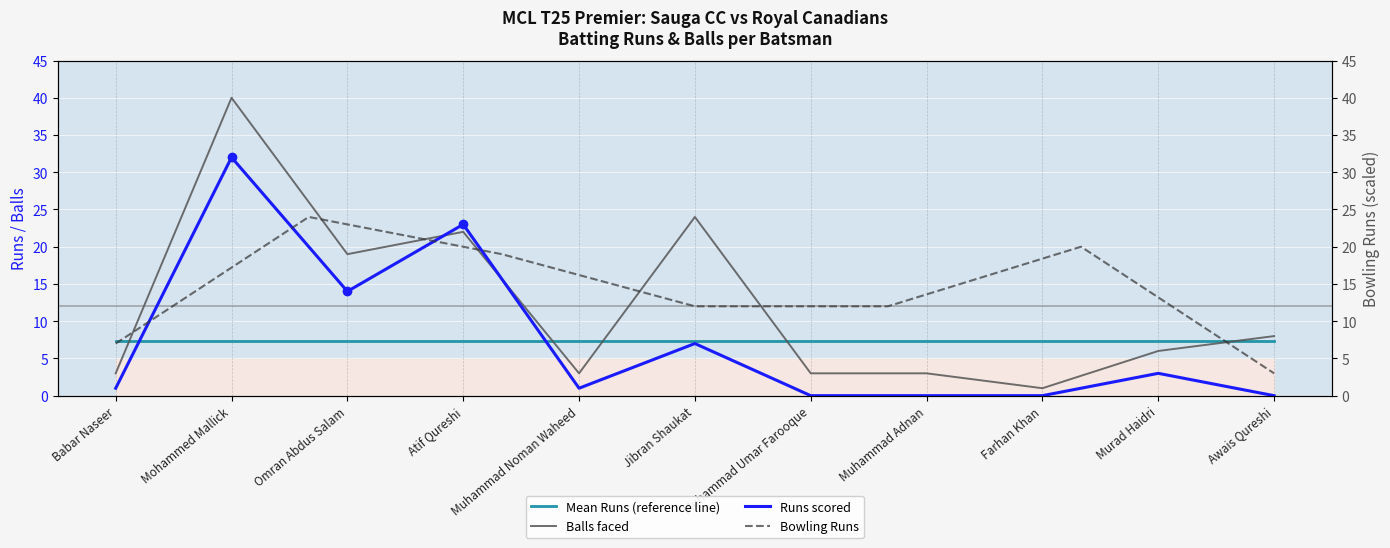

Is it true that Runs equals 32 at Mohammed Mallick?

True